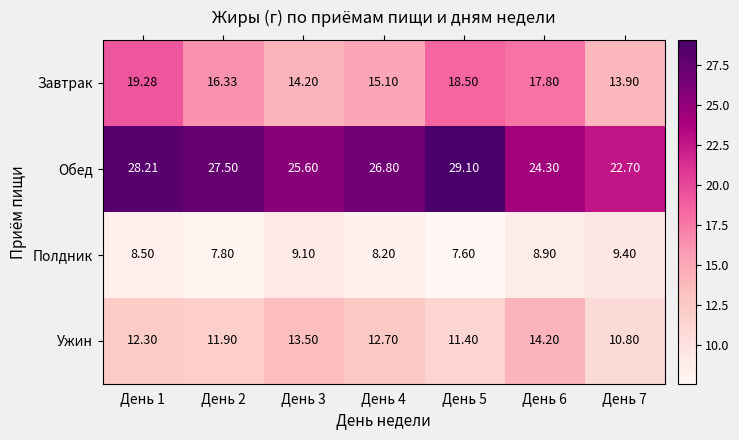

Rank the series at День 6 from highest to lowest value.

Обед, Завтрак, Ужин, Полдник